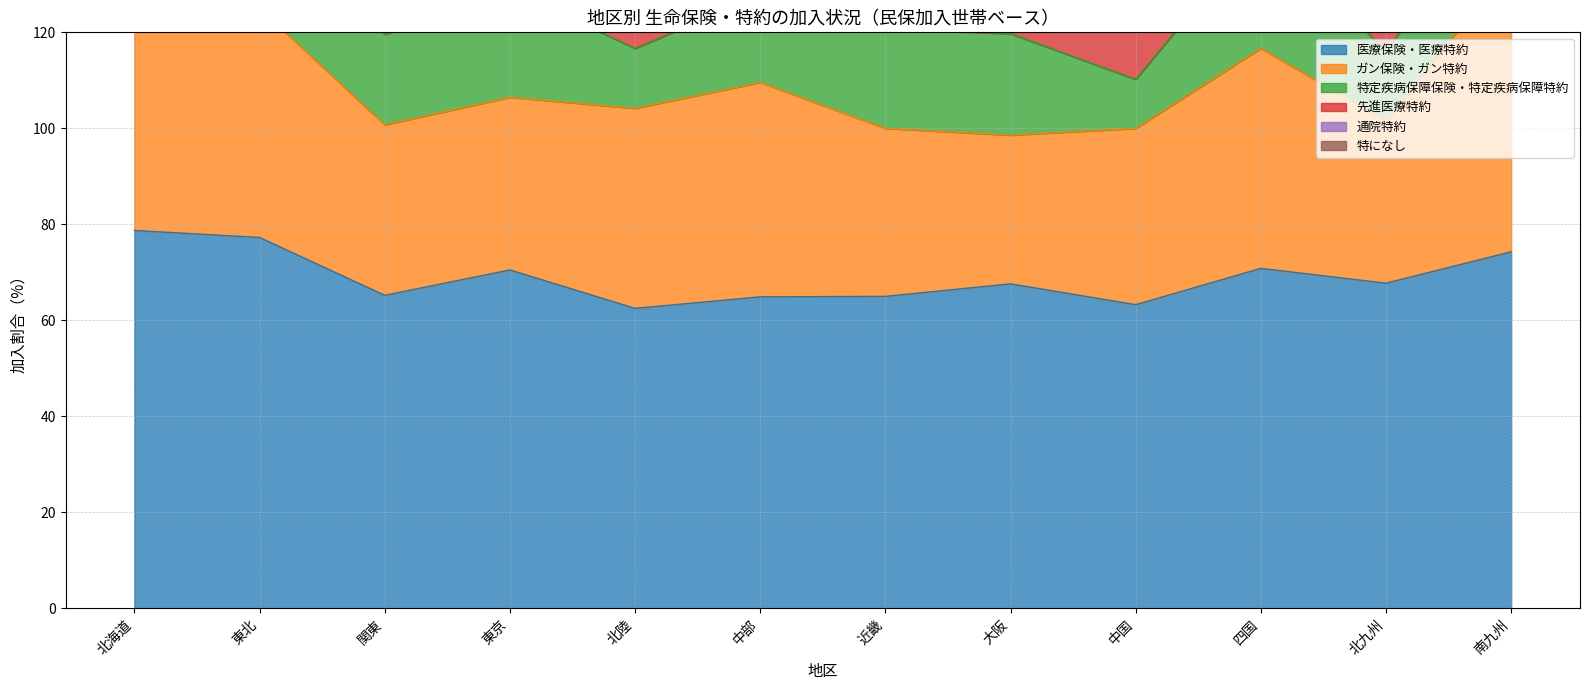

What is the total value across all series at 中部?

174.5